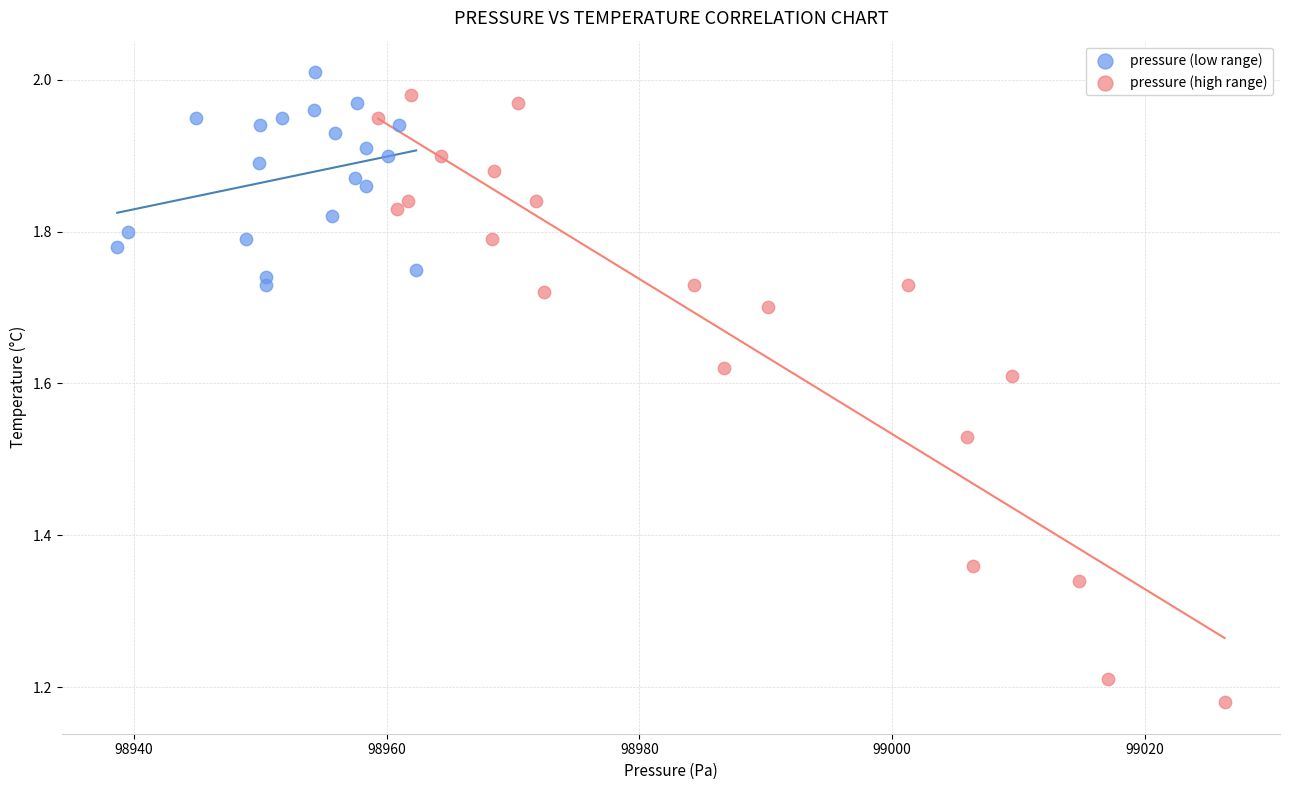

Which series reaches the minimum Y coordinate?

pressure (high range)